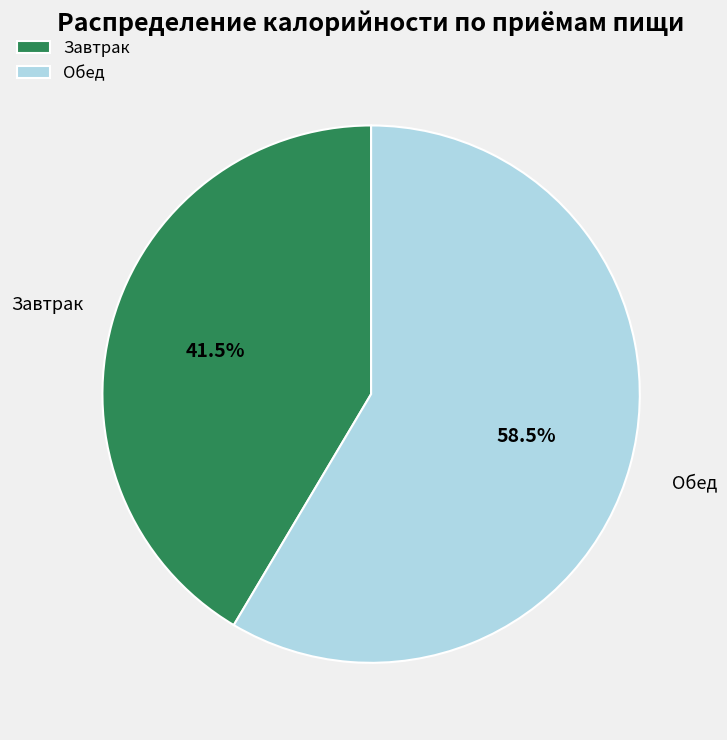

How many slices are in this pie chart?

2